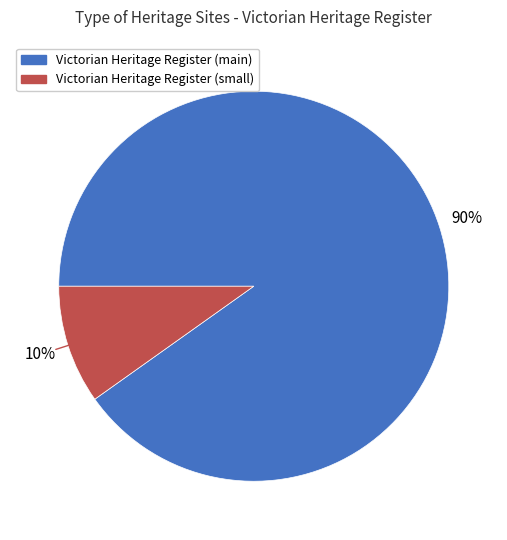

Is there any slice that represents more than half of the pie?

Yes